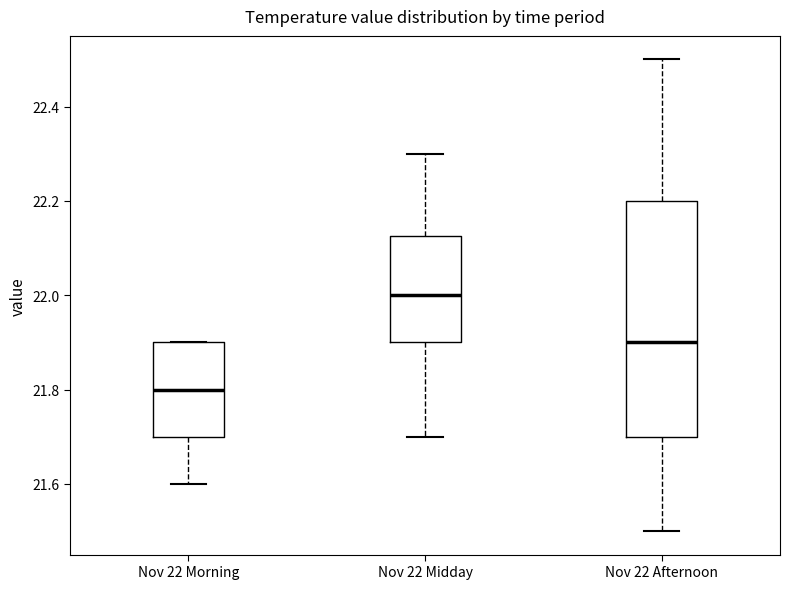

Reading left to right, transcribe this box plot: for each box, give where its median line is, the range the box spans, and where its two whiskers end, as read against the y-axis. The values are not printed on the chart, so give them approximately, as read against the axis.

Nov 22 Morning: median 21.80, box 21.70 to 21.90, whiskers 21.60 to 21.90
Nov 22 Midday: median 22.00, box 21.90 to 22.12, whiskers 21.70 to 22.30
Nov 22 Afternoon: median 21.90, box 21.70 to 22.20, whiskers 21.50 to 22.50